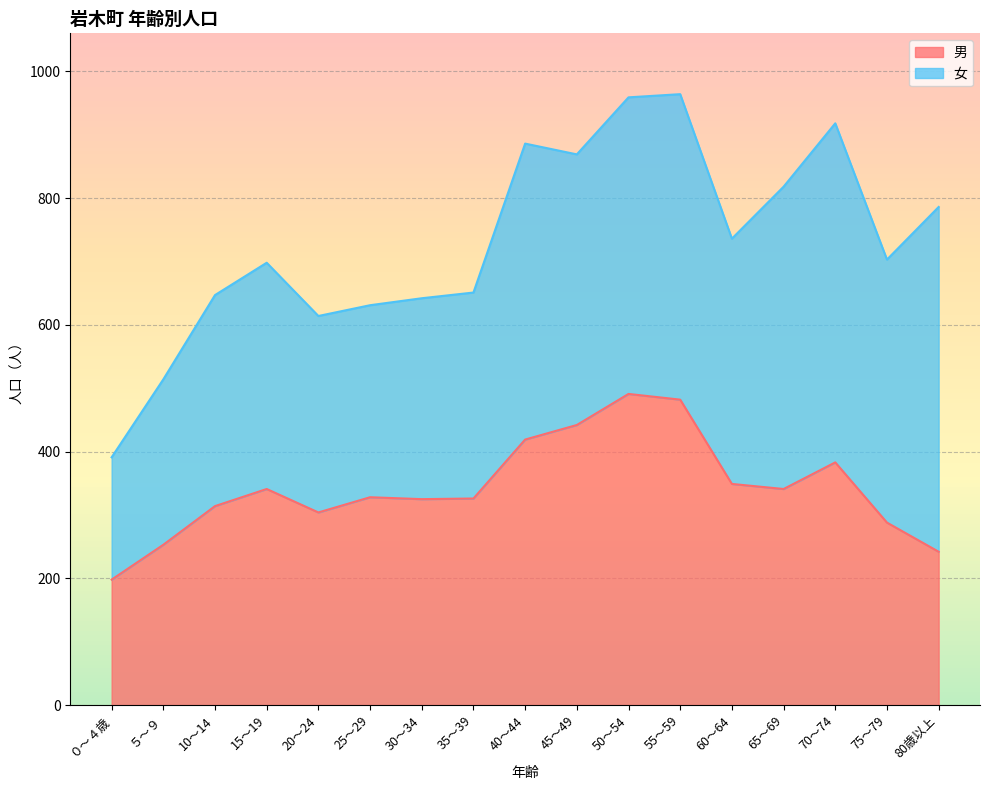

What is the difference between the maximum and minimum values?

293